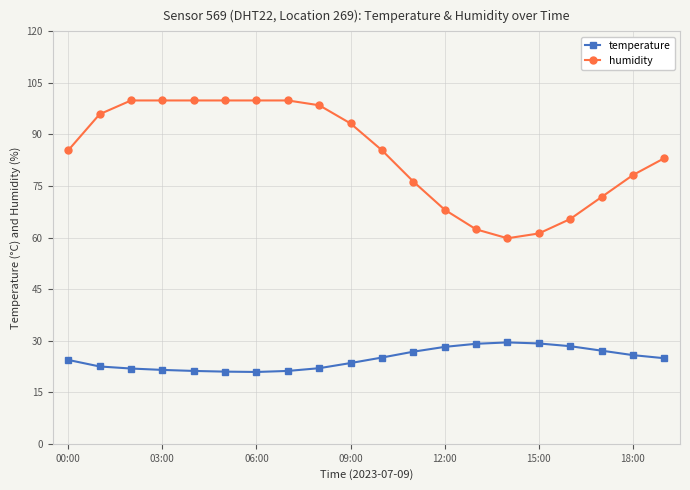

True or false: humidity and temperature cross at least once.

False